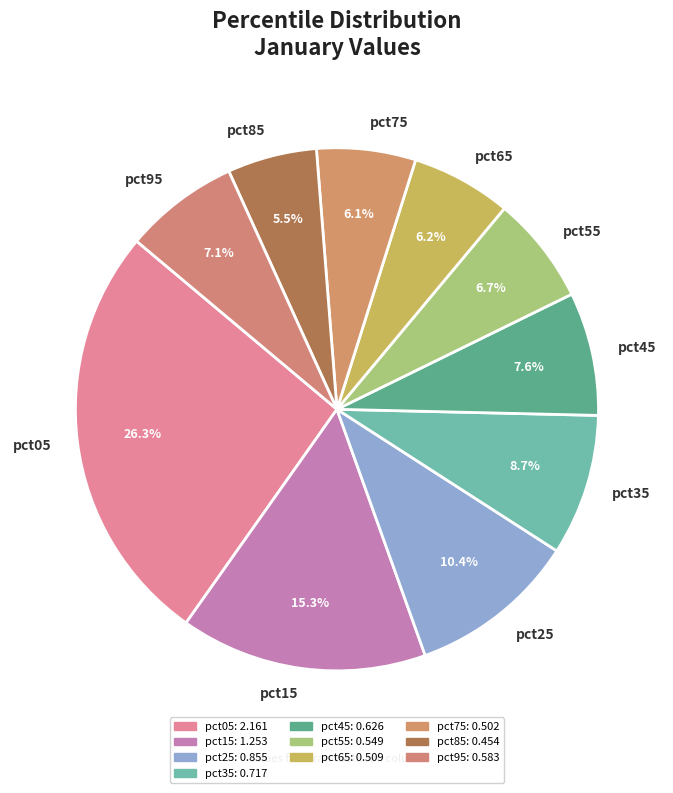

Which category has the smallest portion of the pie?

pct85